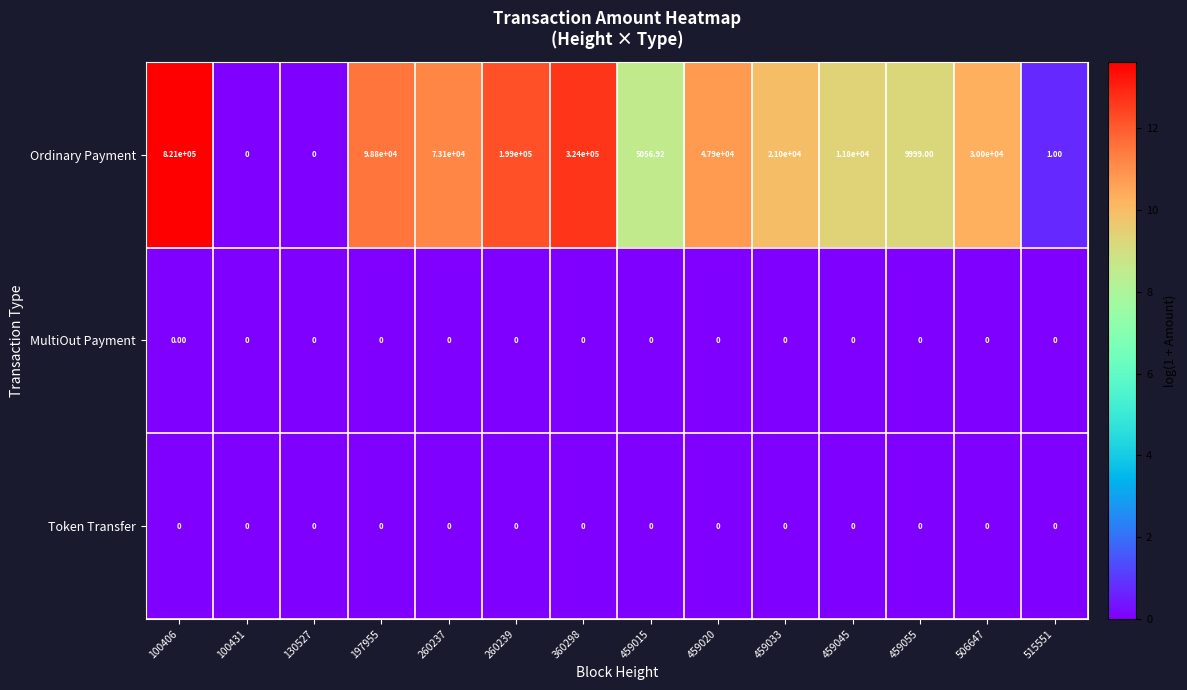

Is the value of Ordinary Payment at 459020 greater than the value of Token Transfer at 130527?

Yes